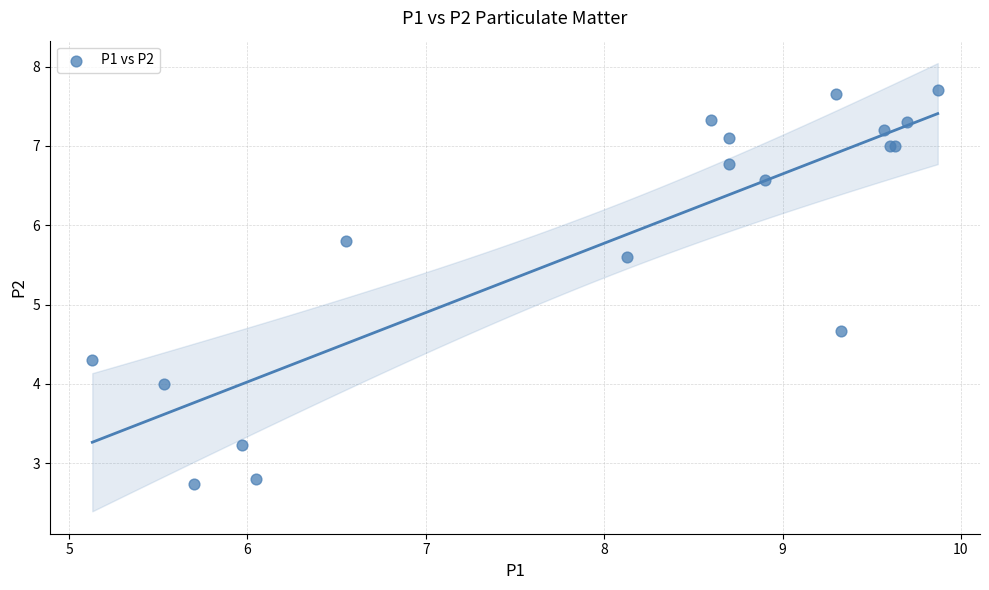

What Y value in the scatter plot is closest to 5?

4.7